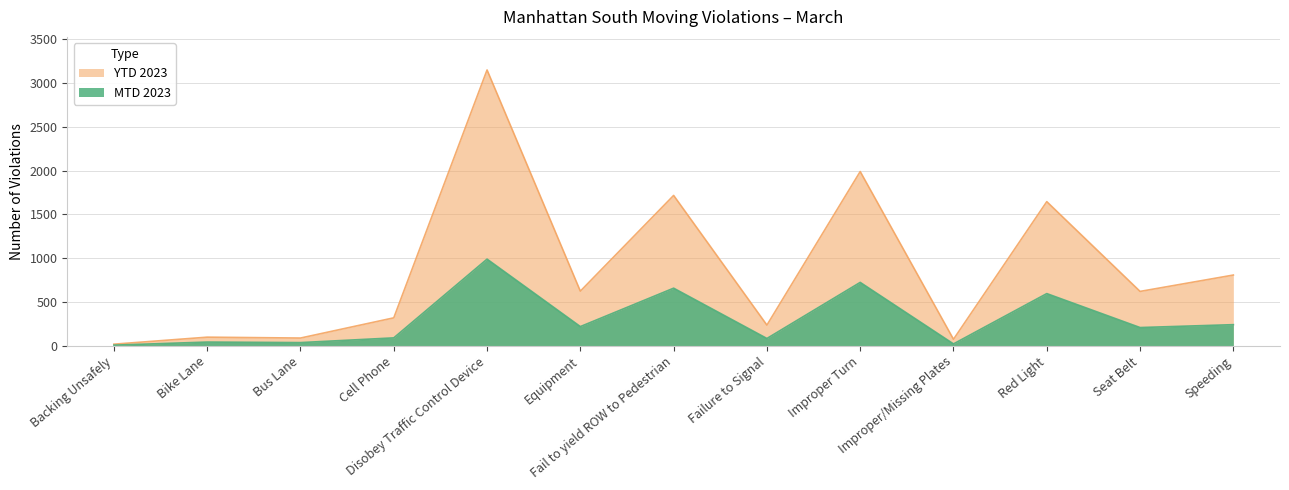

In YTD 2023, how many points are lower than both neighbors (excluding endpoints)?

5